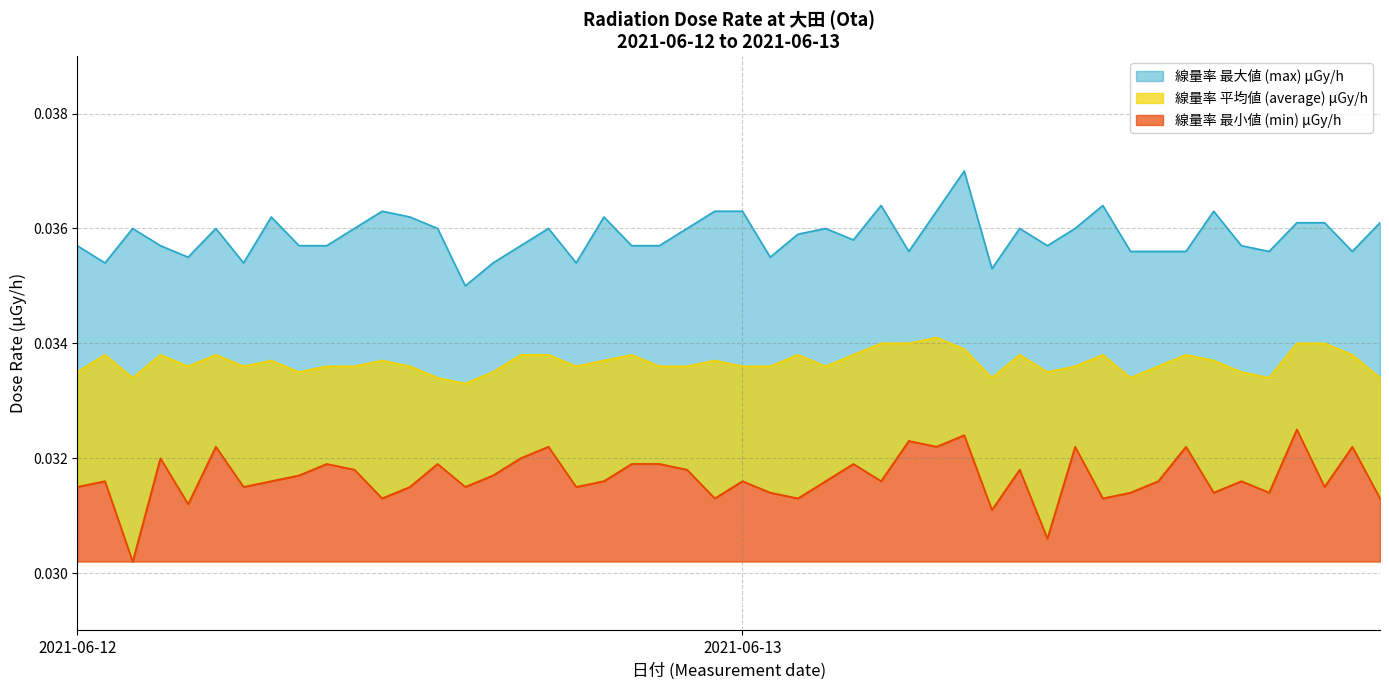

Which has a higher value, 2021-06-13 or 2021-06-12?

2021-06-13